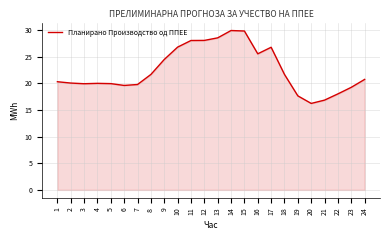

What is the maximum value shown in the chart?

29.9